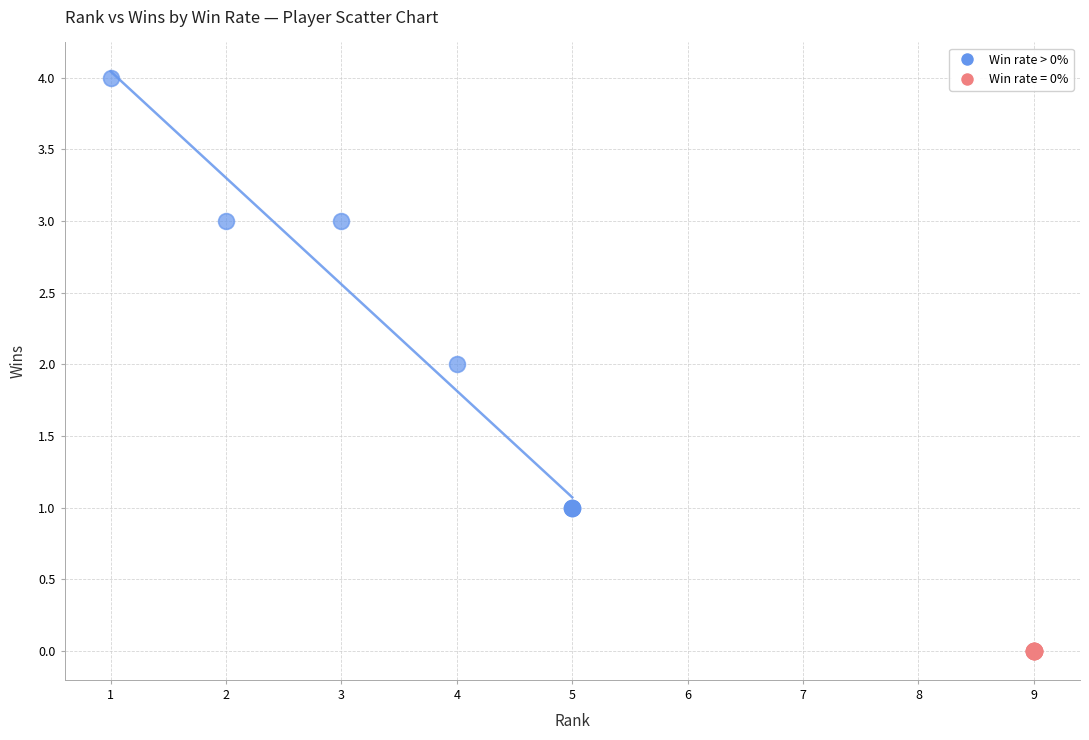

Which series reaches the maximum Y coordinate?

Win rate > 0%